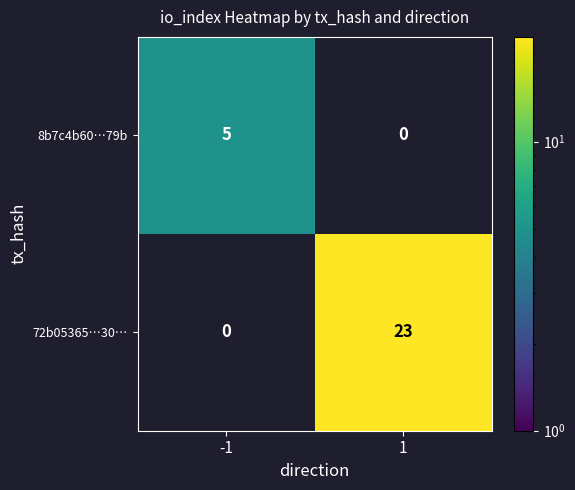

List the series in order of their peak value, lowest first.

8b7c4b60…79b, 72b05365…30…